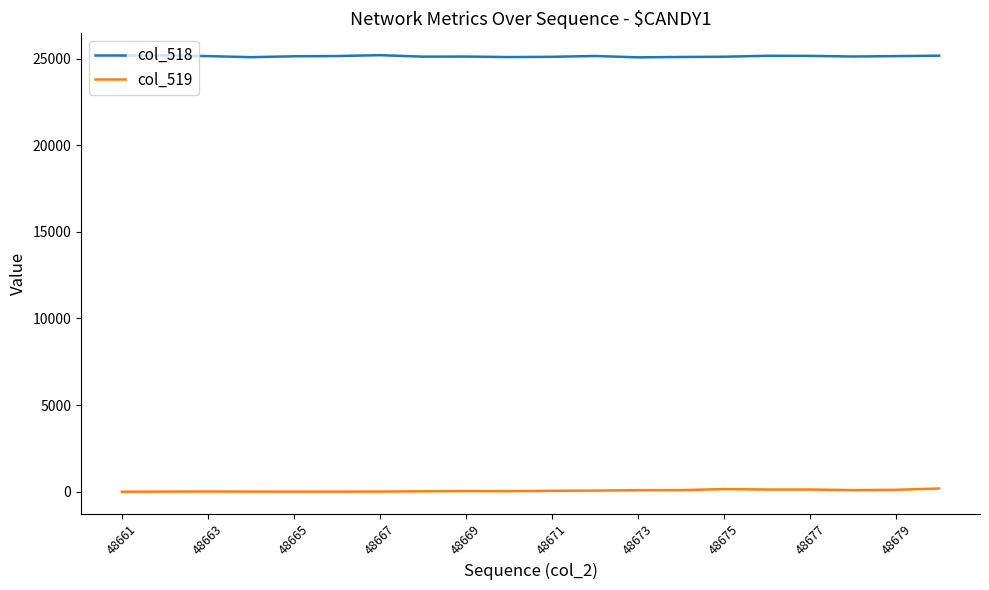

Does the chart have visible grid lines?

No